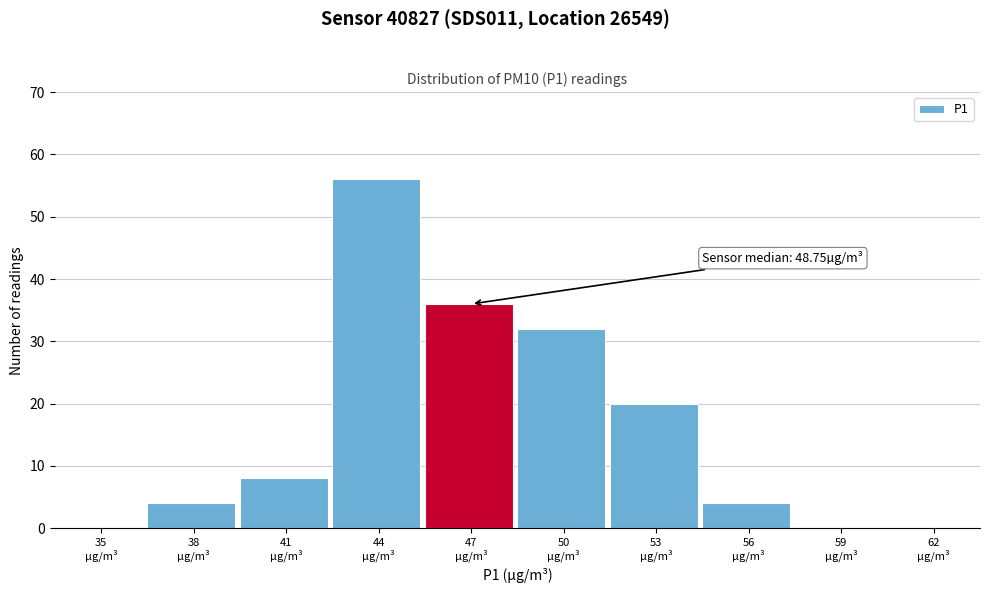

What is the maximum value shown in the chart?

56